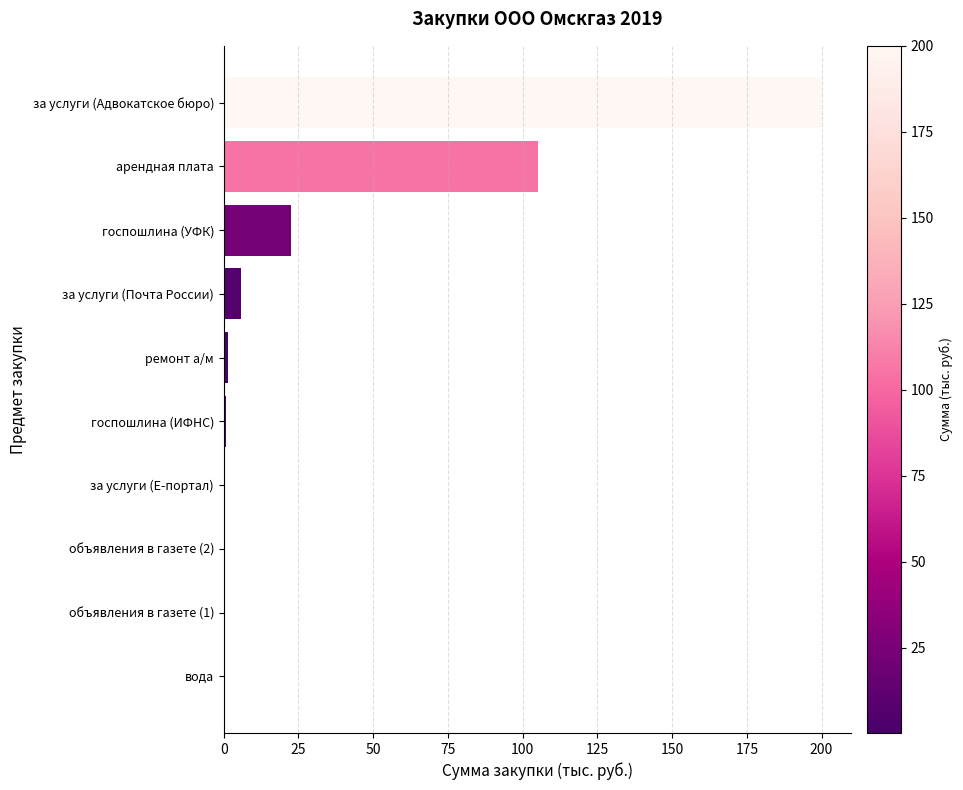

True or false: the data shows 134.2 at за услуги (Адвокатское бюро).

False